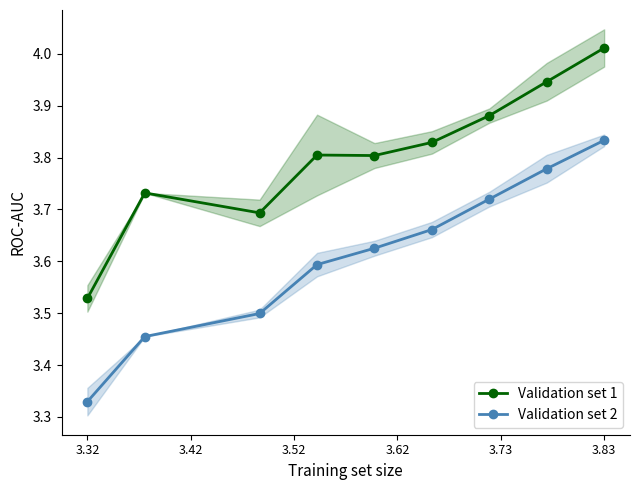

What is the maximum value shown in the chart?

4.0